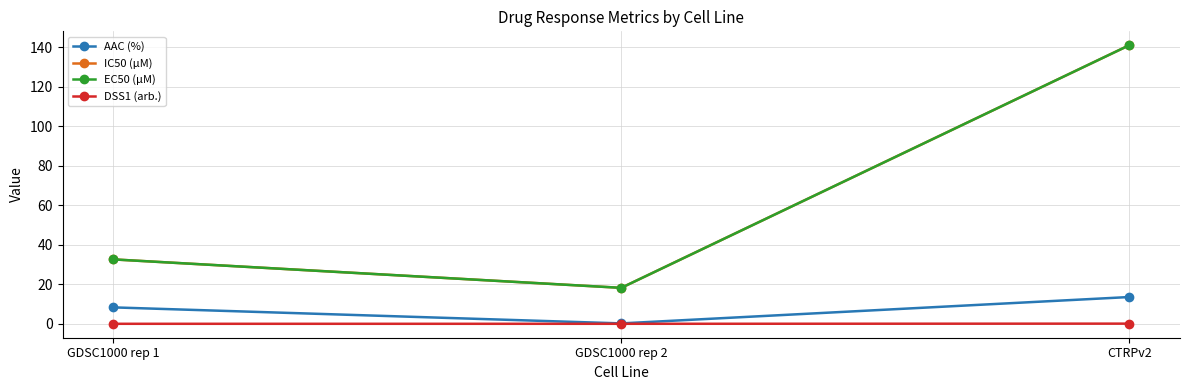

Which series has the widest spread of values?

IC50 (µM)